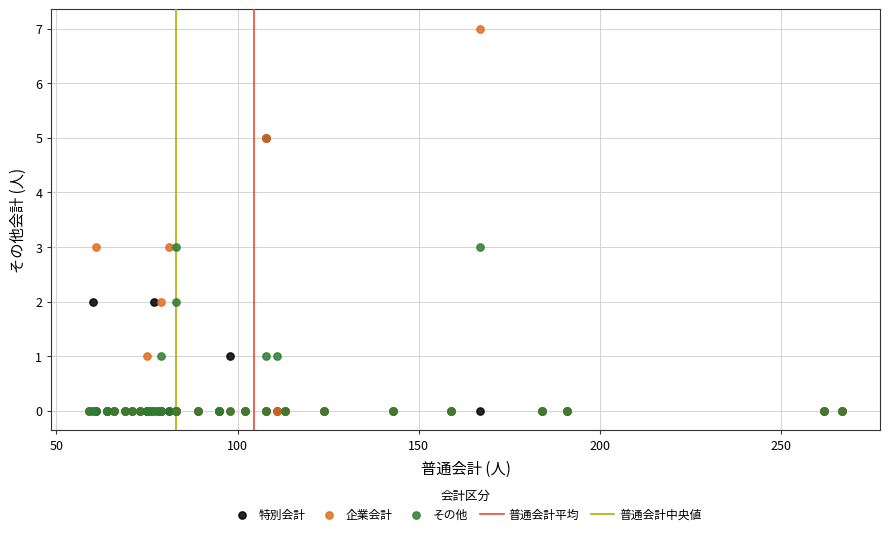

Which series has the largest Y range (max minus min)?

企業会計